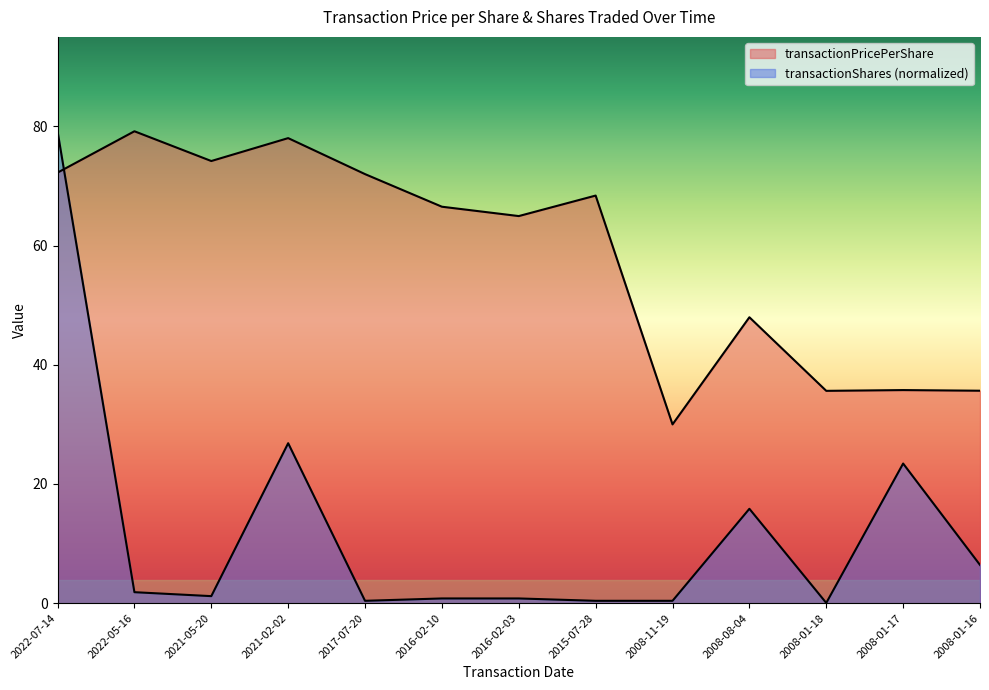

How many series are shown in this chart?

2